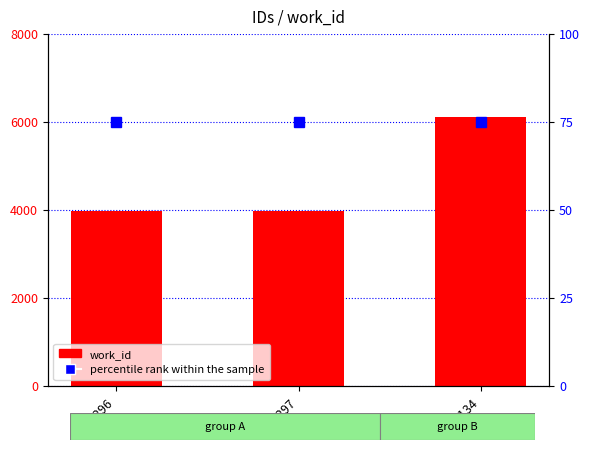

Between 10296 and 16134, which series saw the biggest shift?

work_id